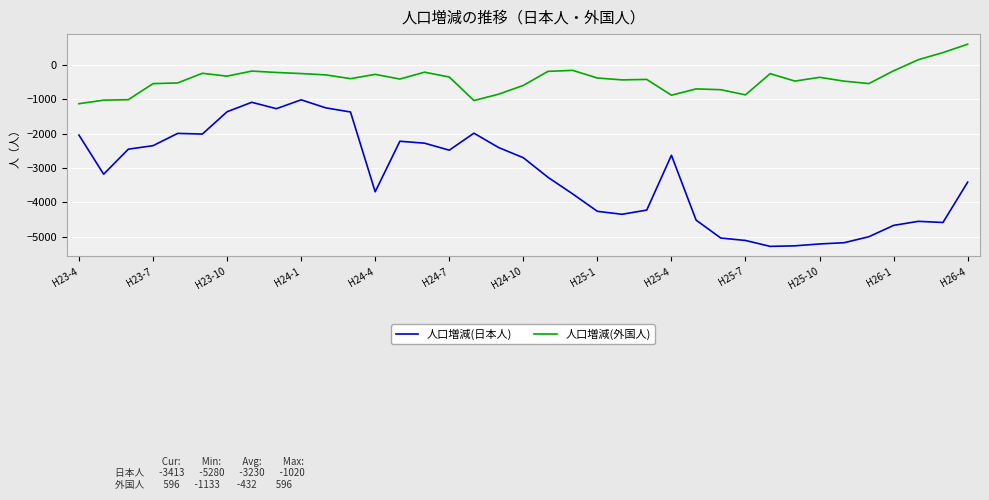

Which series has the widest spread of values?

人口増減(日本人)